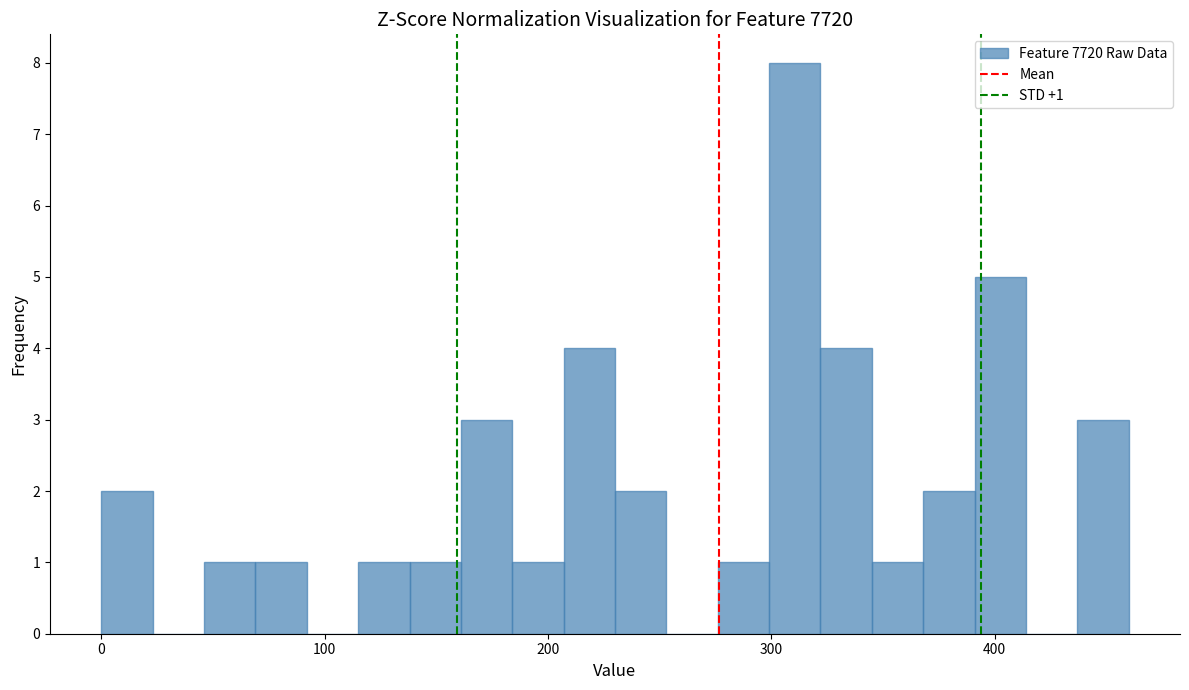

Read against the x-axis, roughly where is the centre of the tallest bar?

310